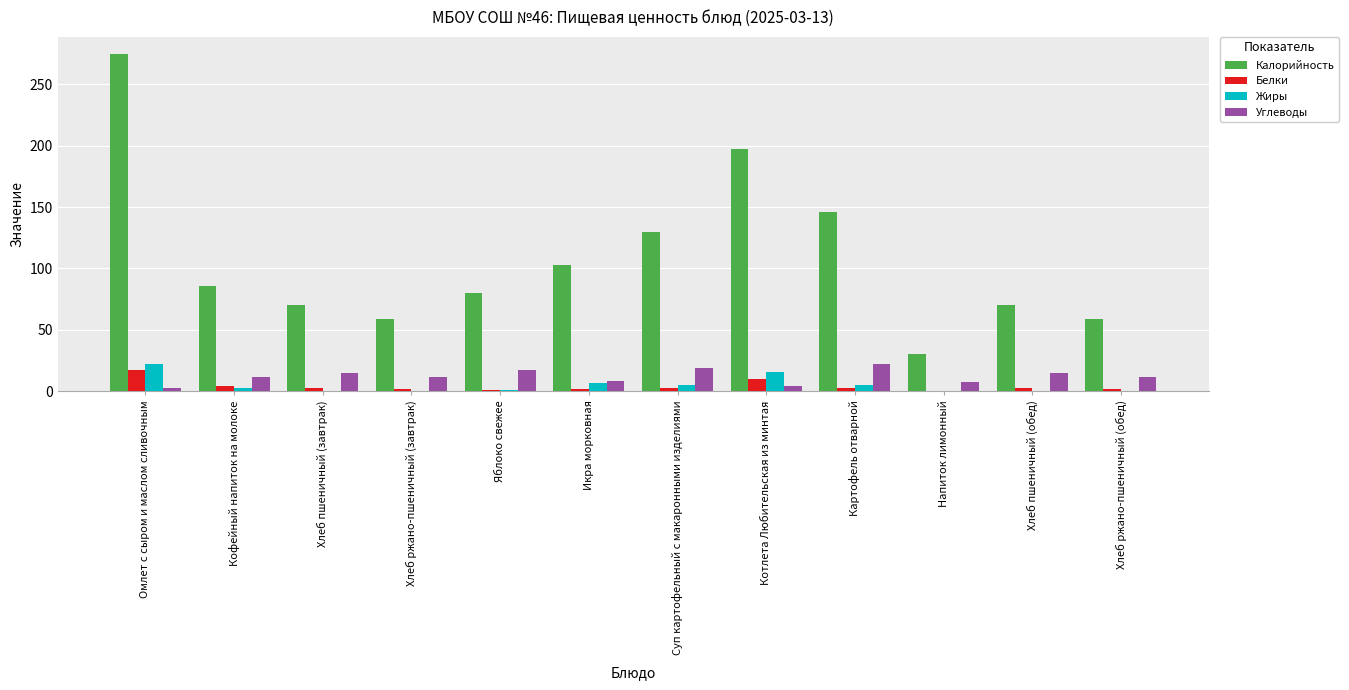

What are all the series names shown in the legend?

Калорийность, Белки, Жиры, Углеводы